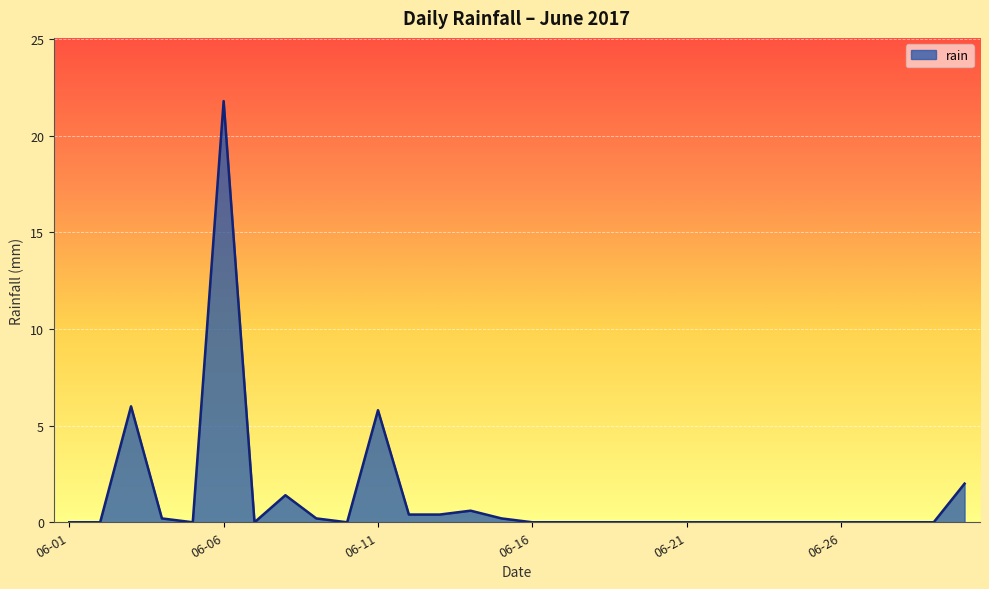

What is the greatest value displayed?

21.8